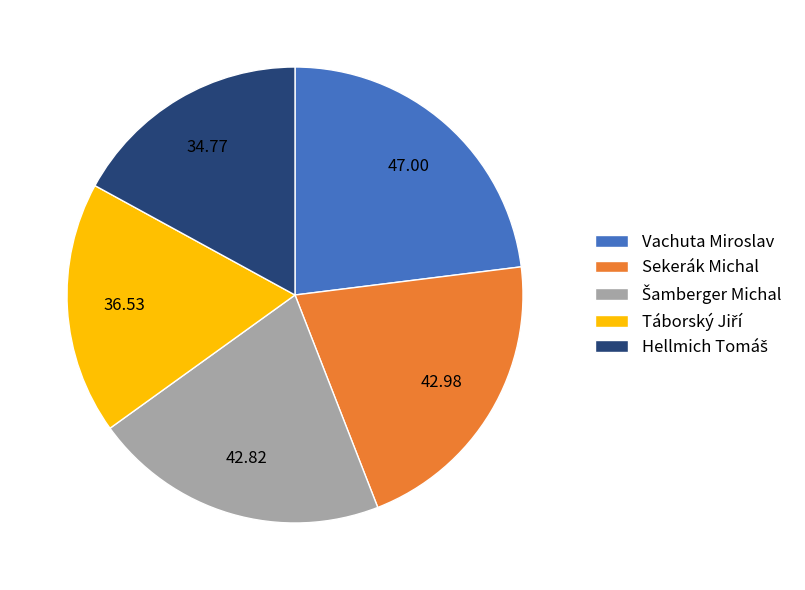

Which slice is the largest?

Vachuta Miroslav